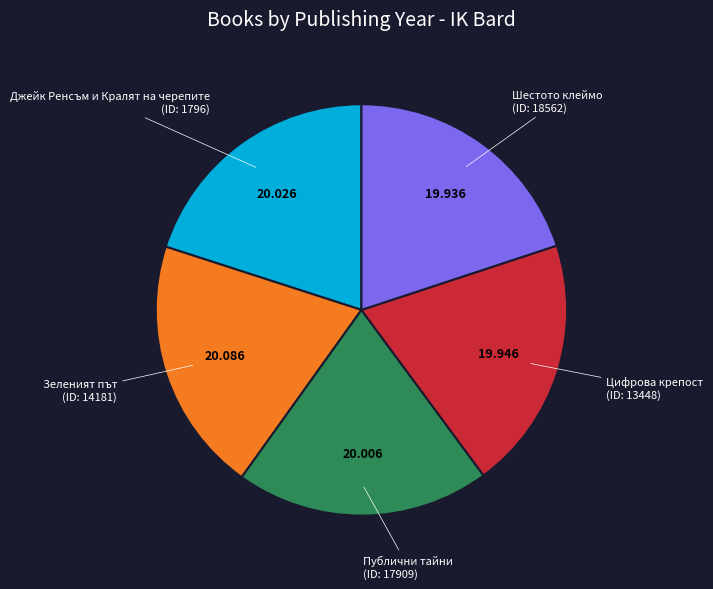

Does any single category account for the majority?

No